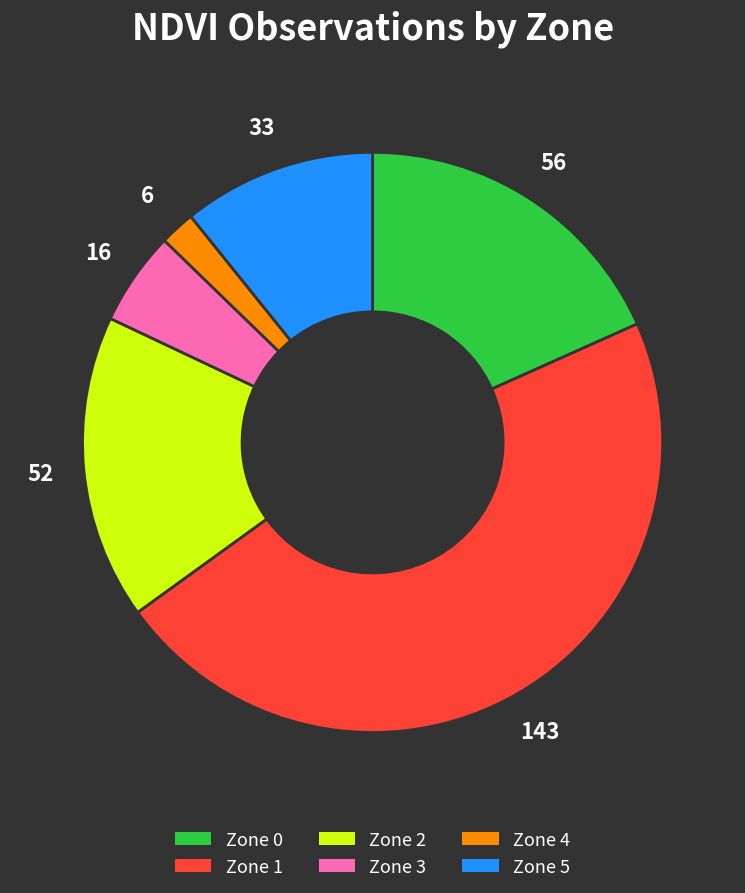

Is it true that Zone 3 is 5% of the pie?

True